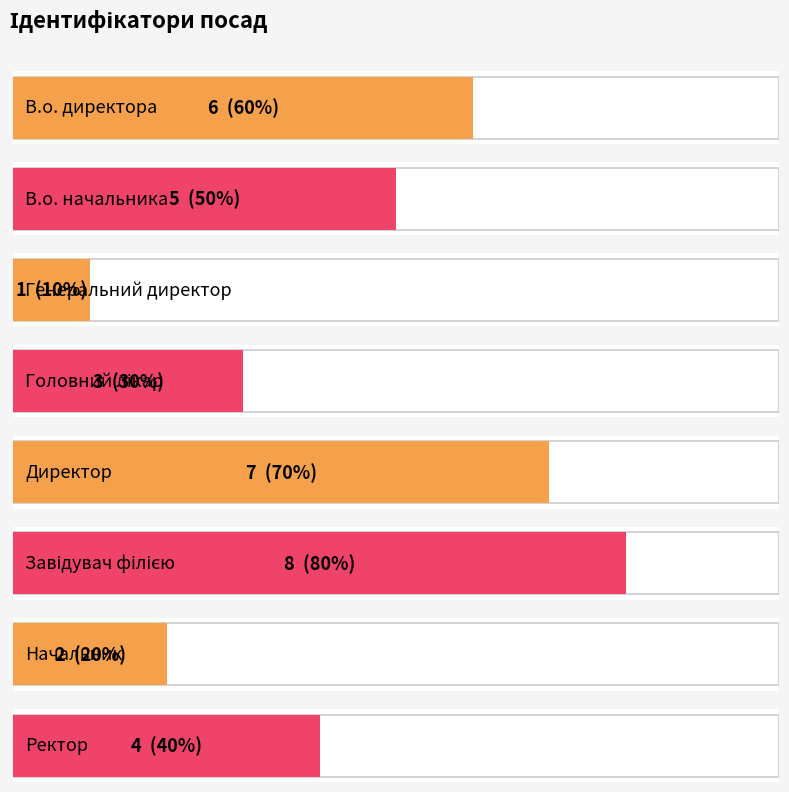

Reading left to right, extract all data points from this chart.

6	5	1	3	7	8	2	4